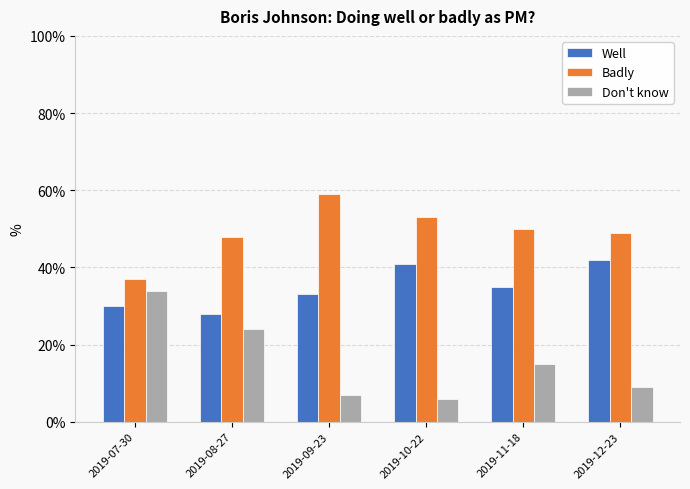

At which label does Badly reach its minimum?

2019-07-30